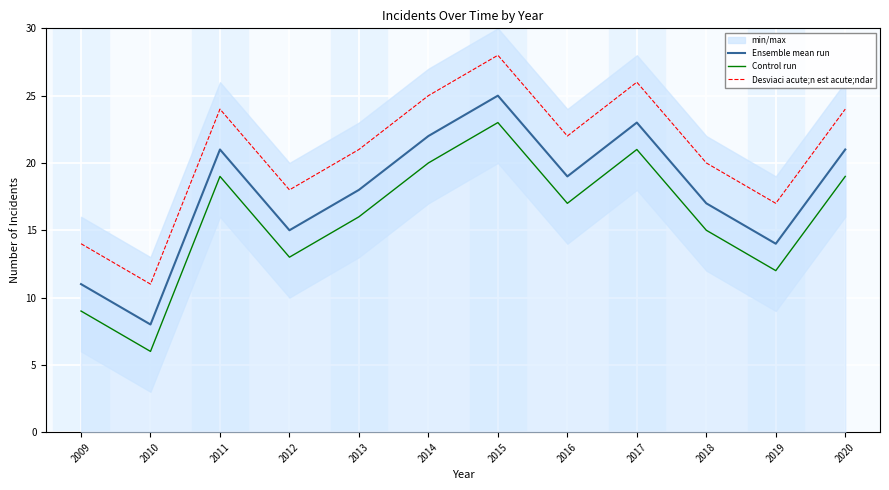

What is the minimum value shown in the chart?

6